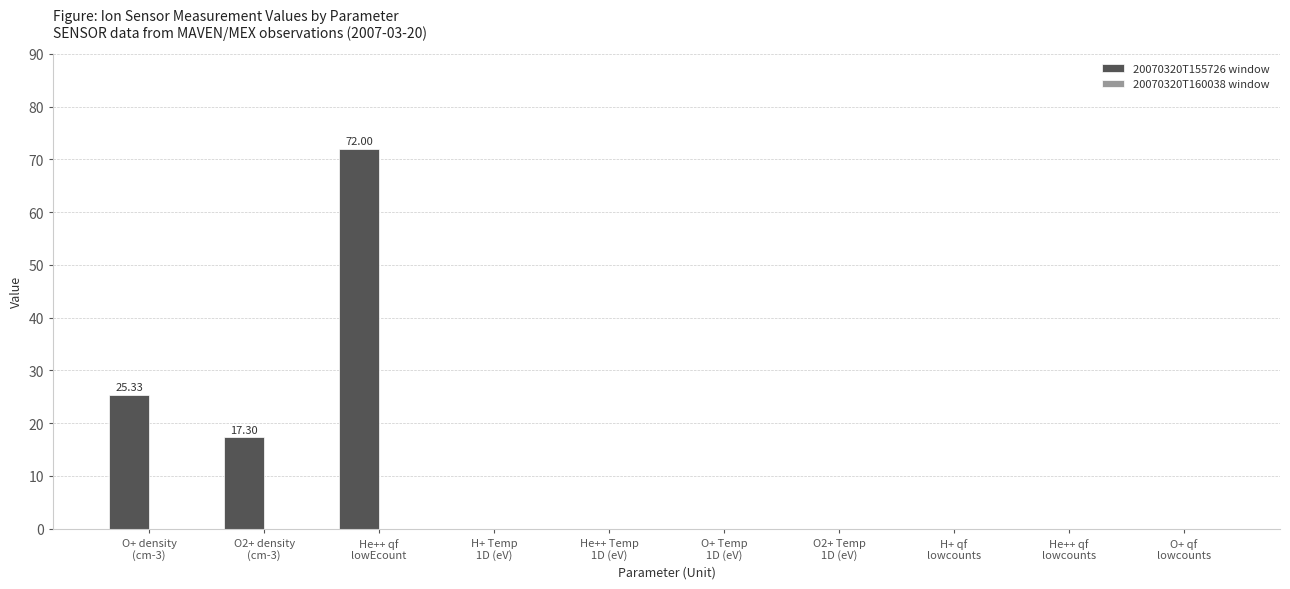

How many data points does each series have?

10